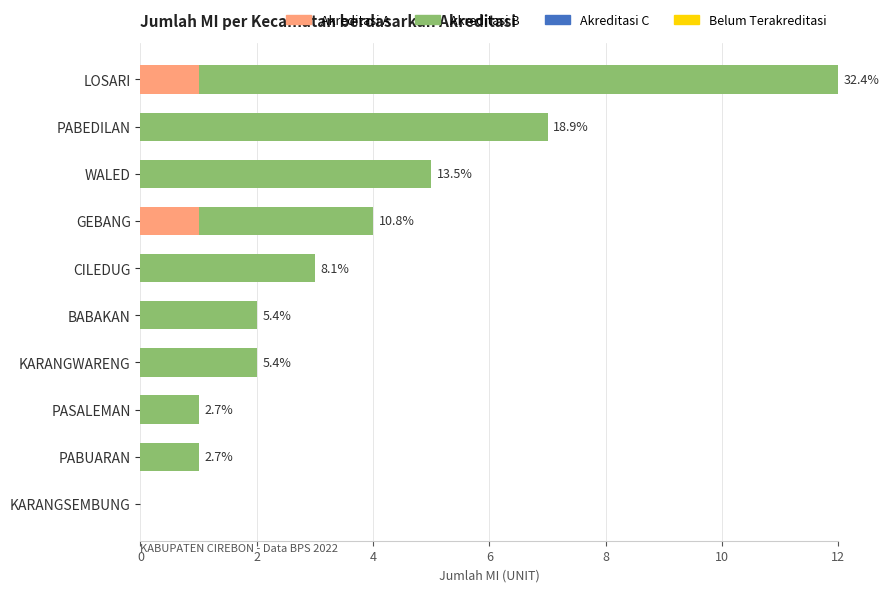

Count the number of data series in this chart.

2